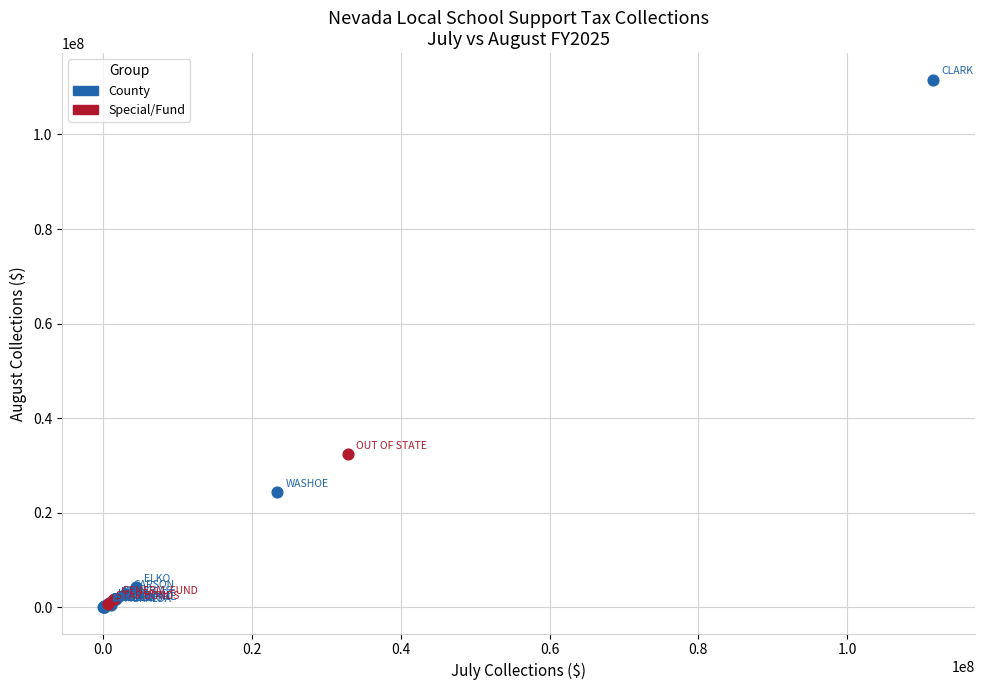

Which series has the largest Y range (max minus min)?

County